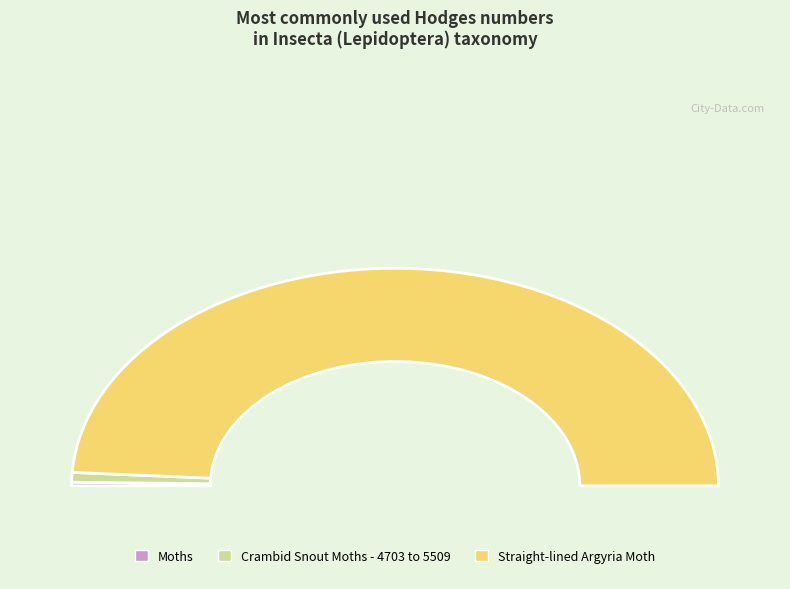

How much of the chart is everything except Straight-lined Argyria Moth?

2.0%